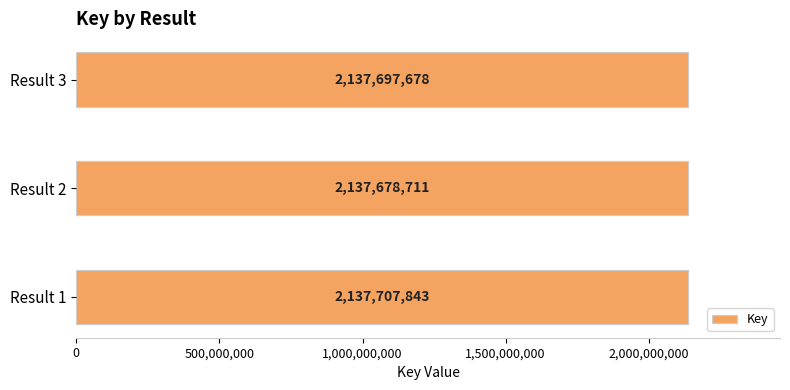

What is the difference between the second highest and minimum values?

18967